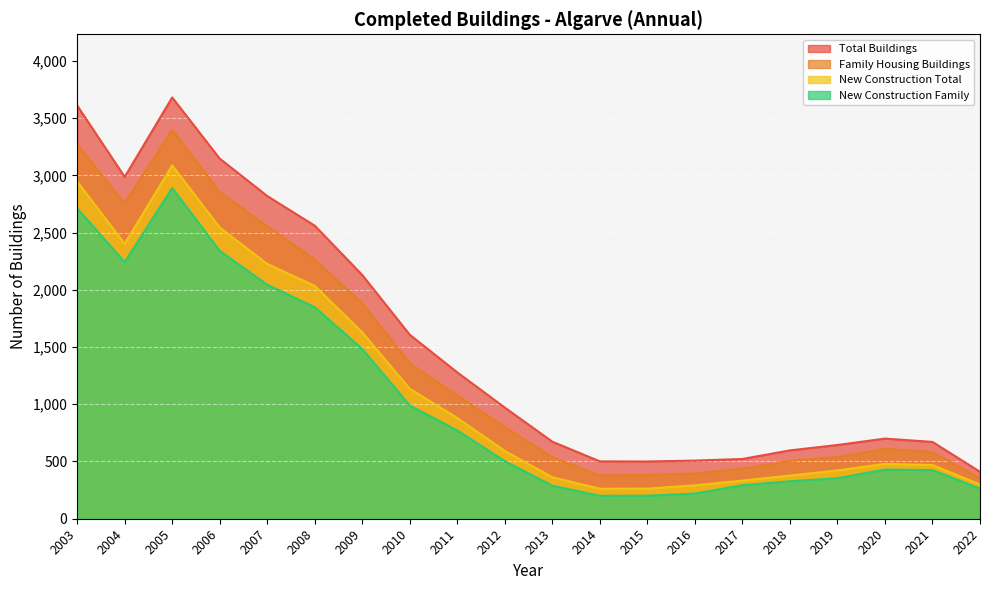

True or false: New Construction Total and New Construction Family cross at least once.

False